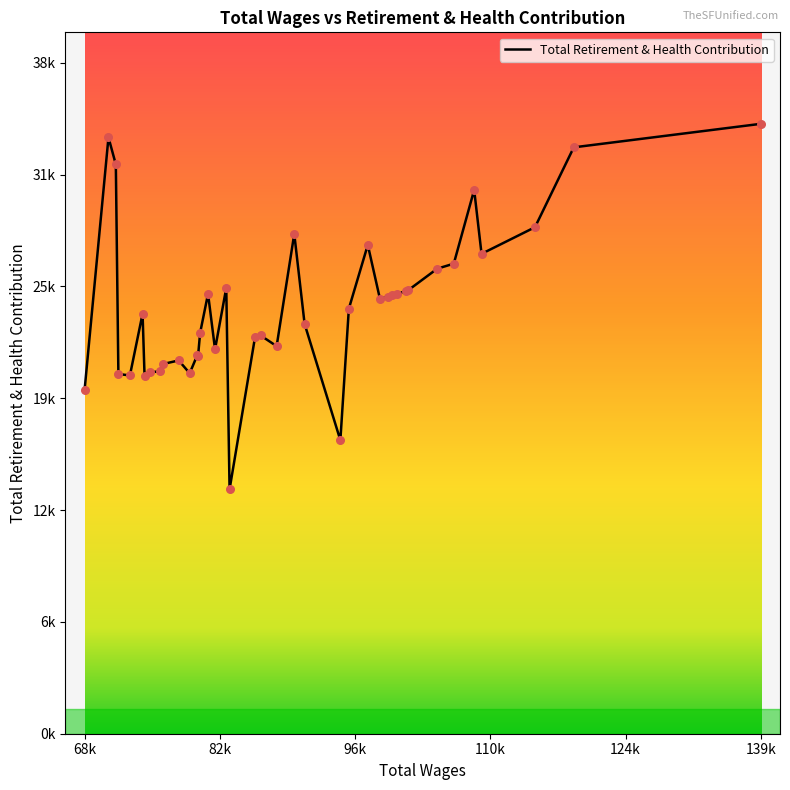

Does the chart have visible grid lines?

No